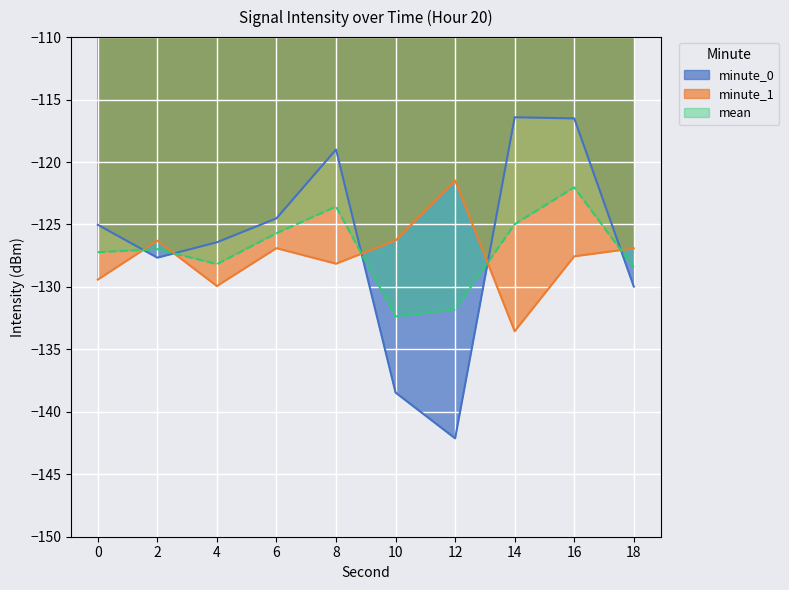

Is it true that mean equals -125.7 at 6?

True